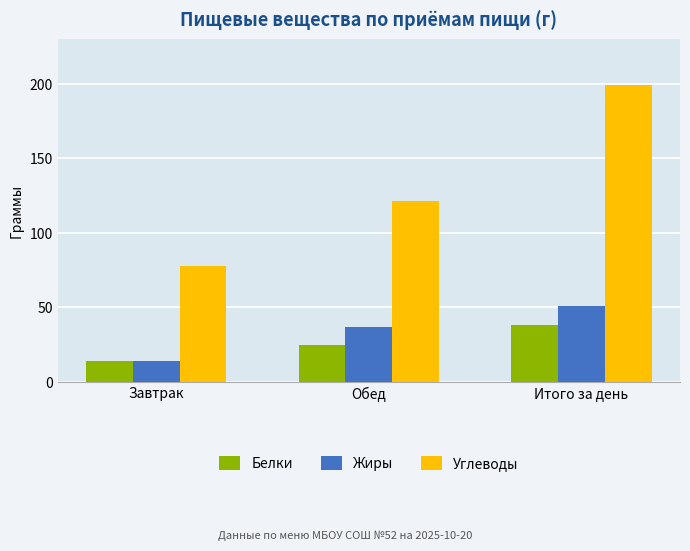

Is it true that Углеводы equals 199.6 at Итого за день?

True